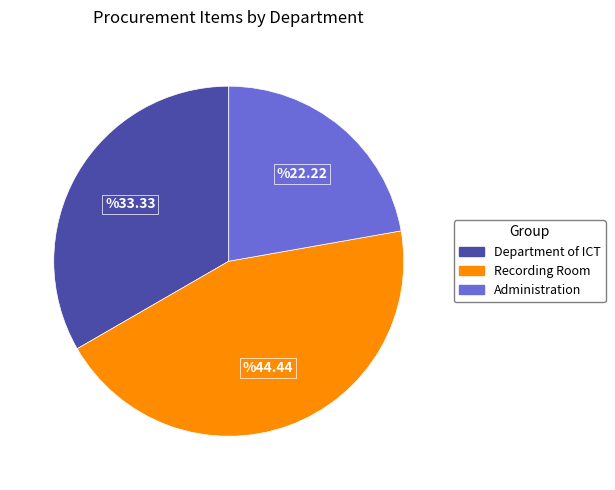

Approximately how many times larger is the value at Department of ICT compared to Administration?

1.5